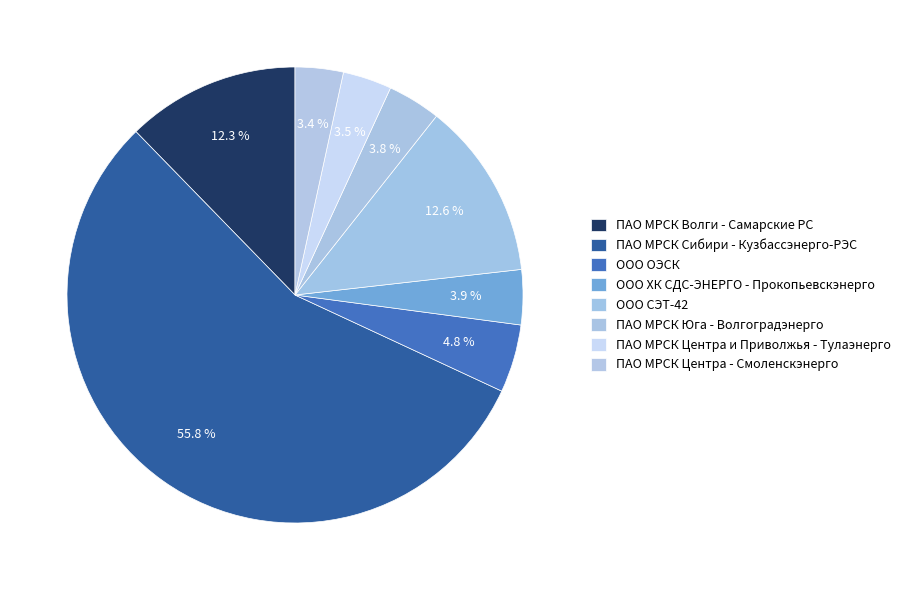

Does ПАО МРСК Сибири - Кузбассэнерго-РЭС represent more than half of the total?

Yes